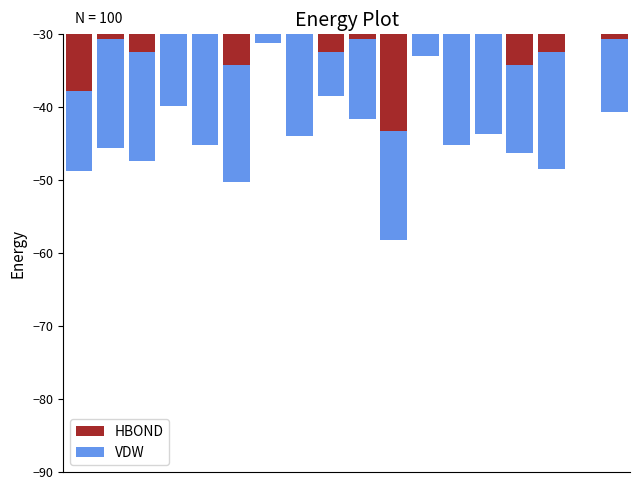

How many data points in VDW are less than -15?

7